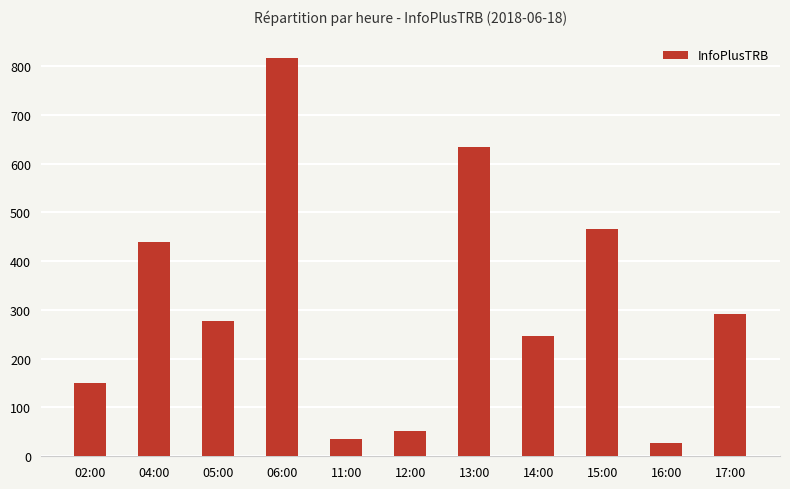

Reading left to right, what are all the values shown in this chart?

02:00=150	04:00=440	05:00=278	06:00=816	11:00=36	12:00=51	13:00=633	14:00=247	15:00=465	16:00=28	17:00=292